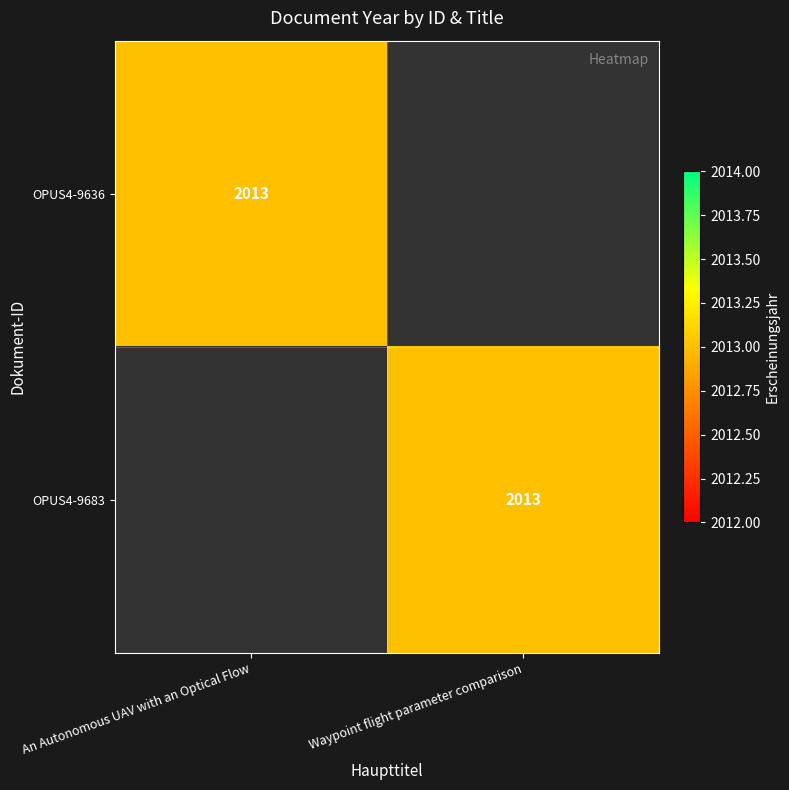

At which category is the sum across all series the highest?

An Autonomous UAV with an Optical Flow